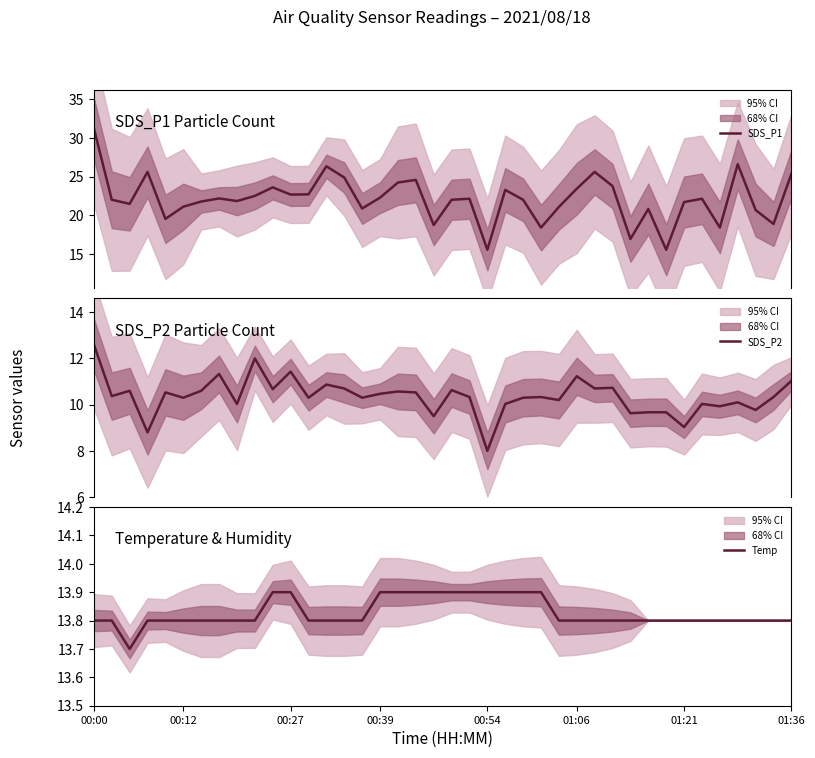

How many interior local valleys does the Temp series have?

1